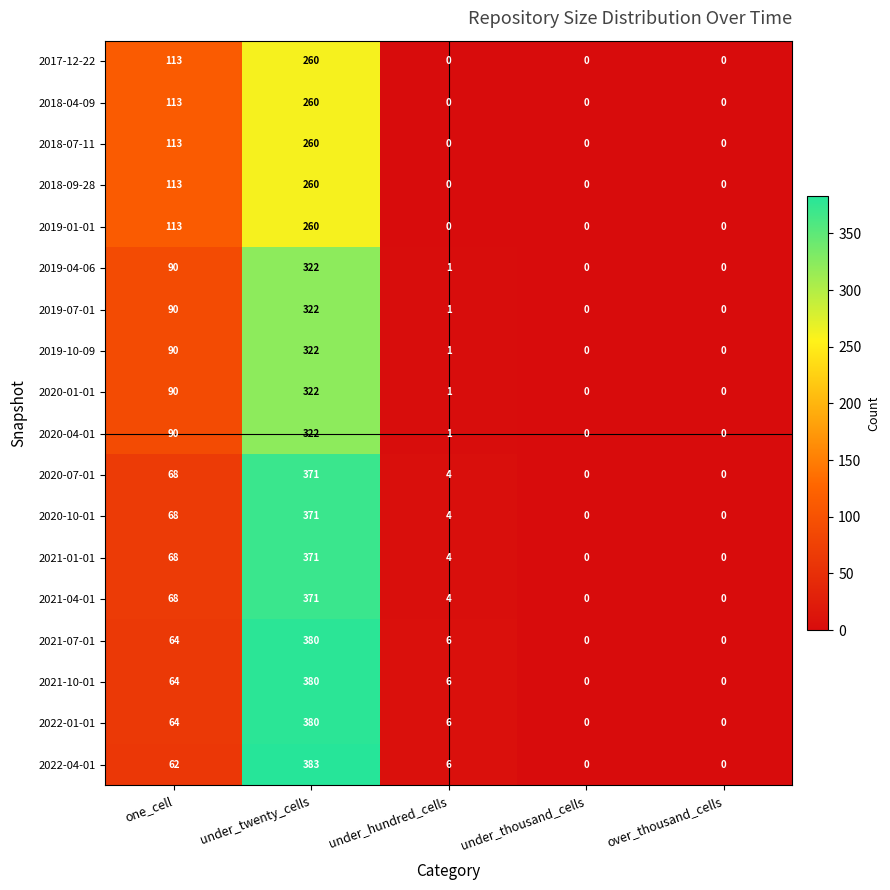

Which label corresponds to the largest value in the chart?

under_twenty_cells